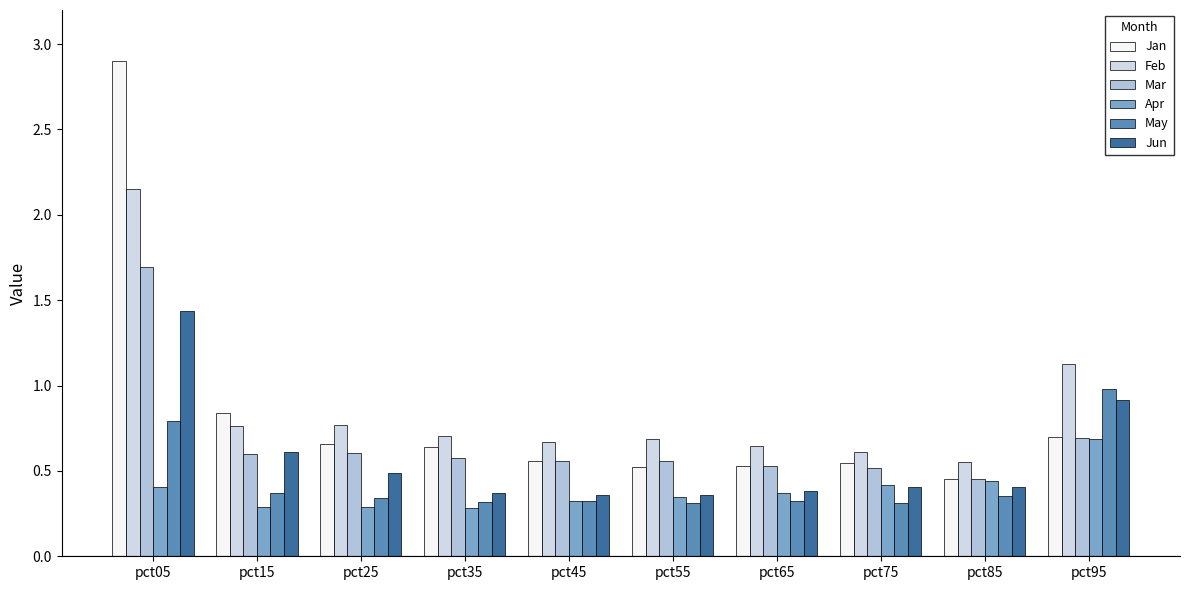

Reading left to right, what are all the values shown in this chart?

Jan: pct05=2.9	pct15=0.8	pct25=0.7	pct35=0.6	pct45=0.6	pct55=0.5	pct65=0.5	pct75=0.5	pct85=0.5	pct95=0.7
Feb: pct05=2.2	pct15=0.8	pct25=0.8	pct35=0.7	pct45=0.7	pct55=0.7	pct65=0.6	pct75=0.6	pct85=0.6	pct95=1.1
Mar: pct05=1.7	pct15=0.6	pct25=0.6	pct35=0.6	pct45=0.6	pct55=0.6	pct65=0.5	pct75=0.5	pct85=0.5	pct95=0.7
Apr: pct05=0.4	pct15=0.3	pct25=0.3	pct35=0.3	pct45=0.3	pct55=0.3	pct65=0.4	pct75=0.4	pct85=0.4	pct95=0.7
May: pct05=0.8	pct15=0.4	pct25=0.3	pct35=0.3	pct45=0.3	pct55=0.3	pct65=0.3	pct75=0.3	pct85=0.4	pct95=1.0
Jun: pct05=1.4	pct15=0.6	pct25=0.5	pct35=0.4	pct45=0.4	pct55=0.4	pct65=0.4	pct75=0.4	pct85=0.4	pct95=0.9